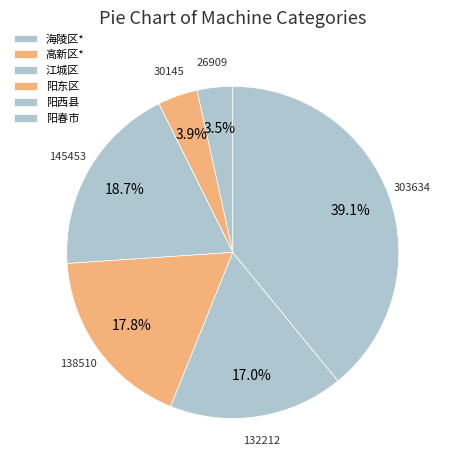

How many slices are in this pie chart?

6